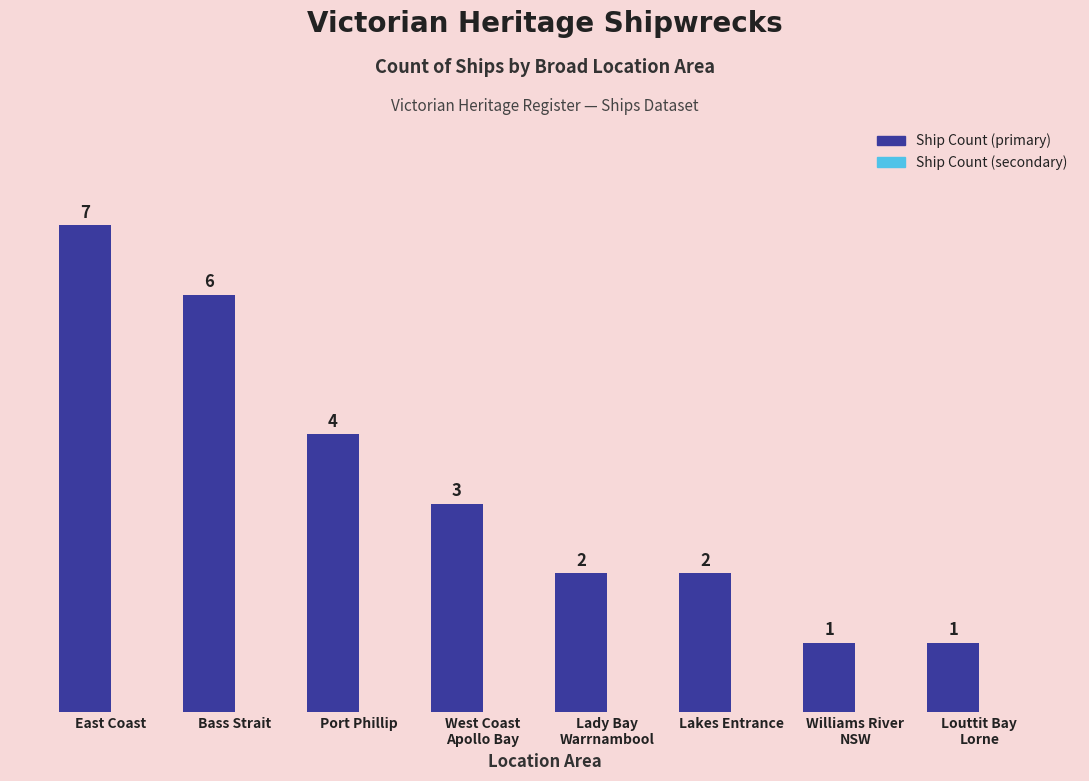

What is the sum of all values?

26